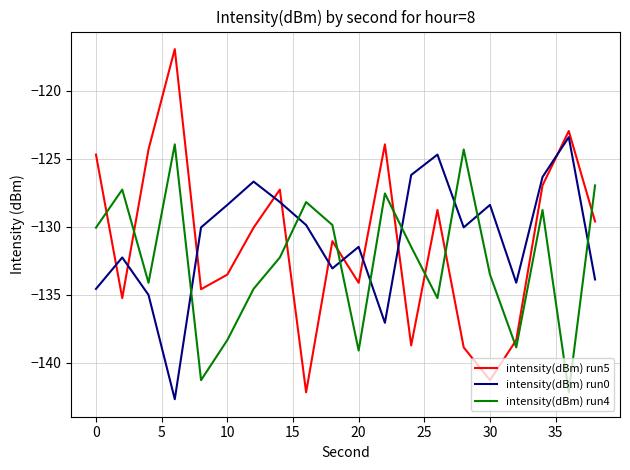

What are all the series names shown in the legend?

intensity(dBm) run5, intensity(dBm) run0, intensity(dBm) run4